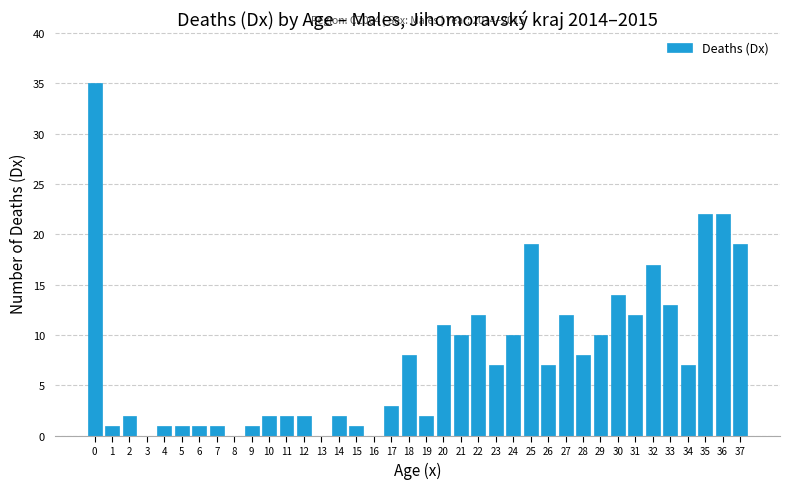

What is the change in value from 5 to 31?

+11